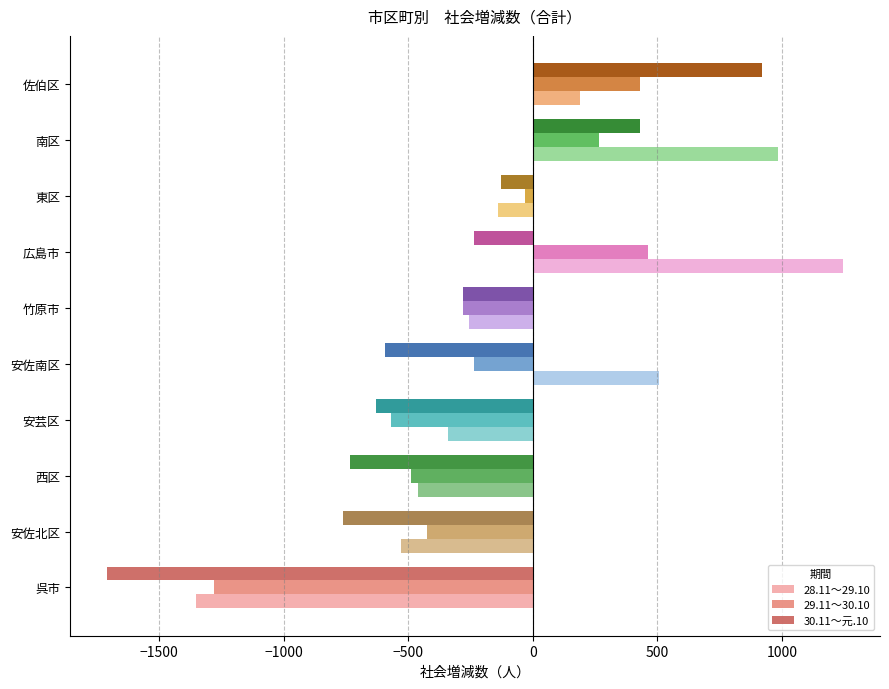

At which label does 29.11～30.10 reach its peak?

広島市